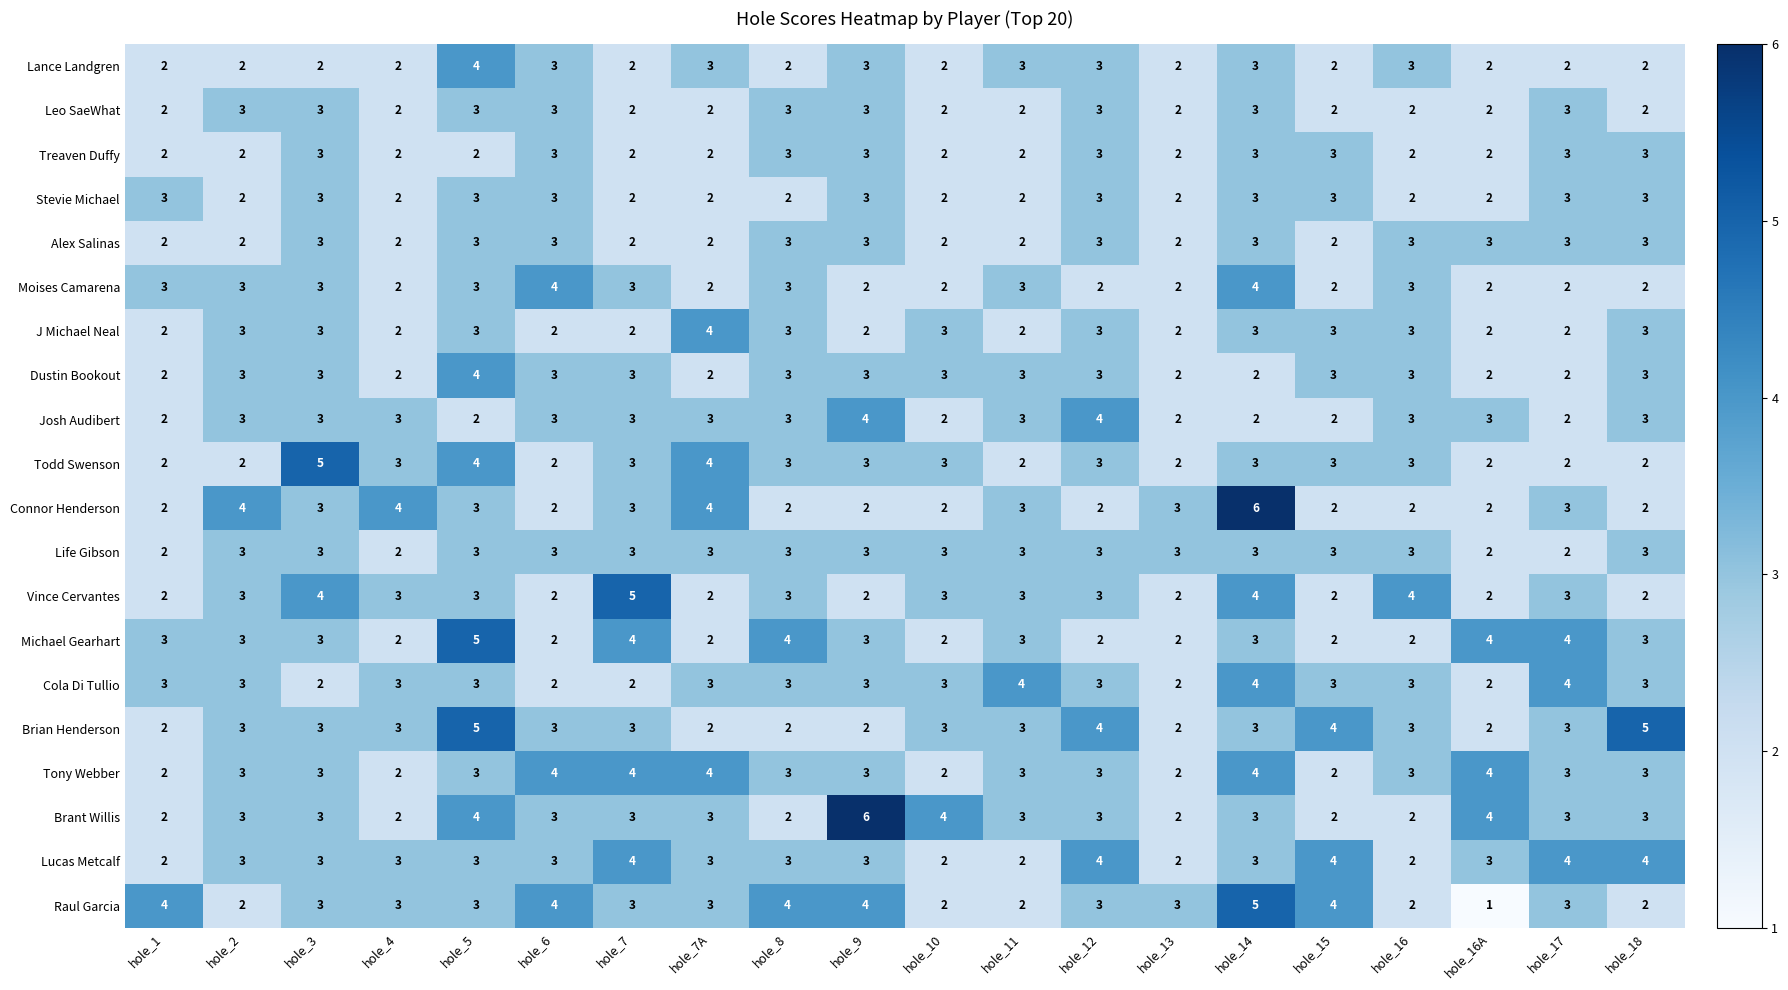

True or false: Treaven Duffy has a value of 1 at hole_1.

False